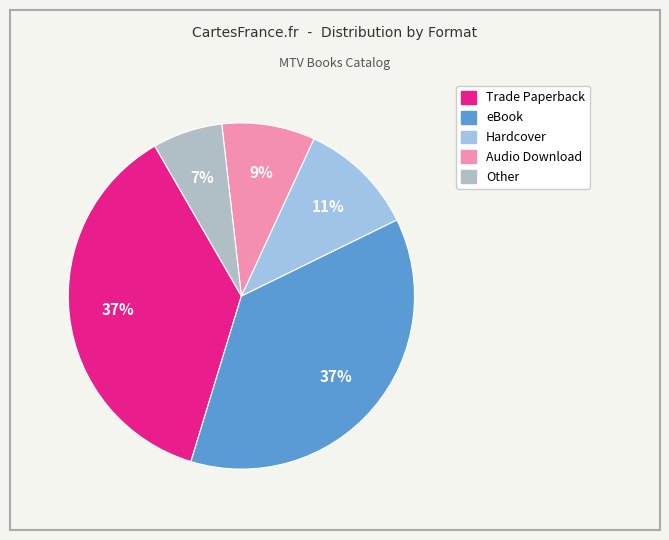

What is the largest slice in the pie chart?

Trade Paperback